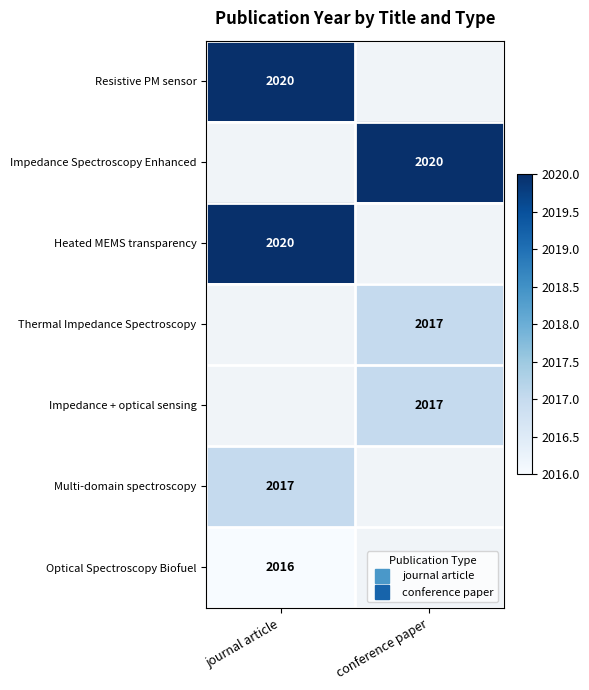

How many distinct data groups are displayed?

7